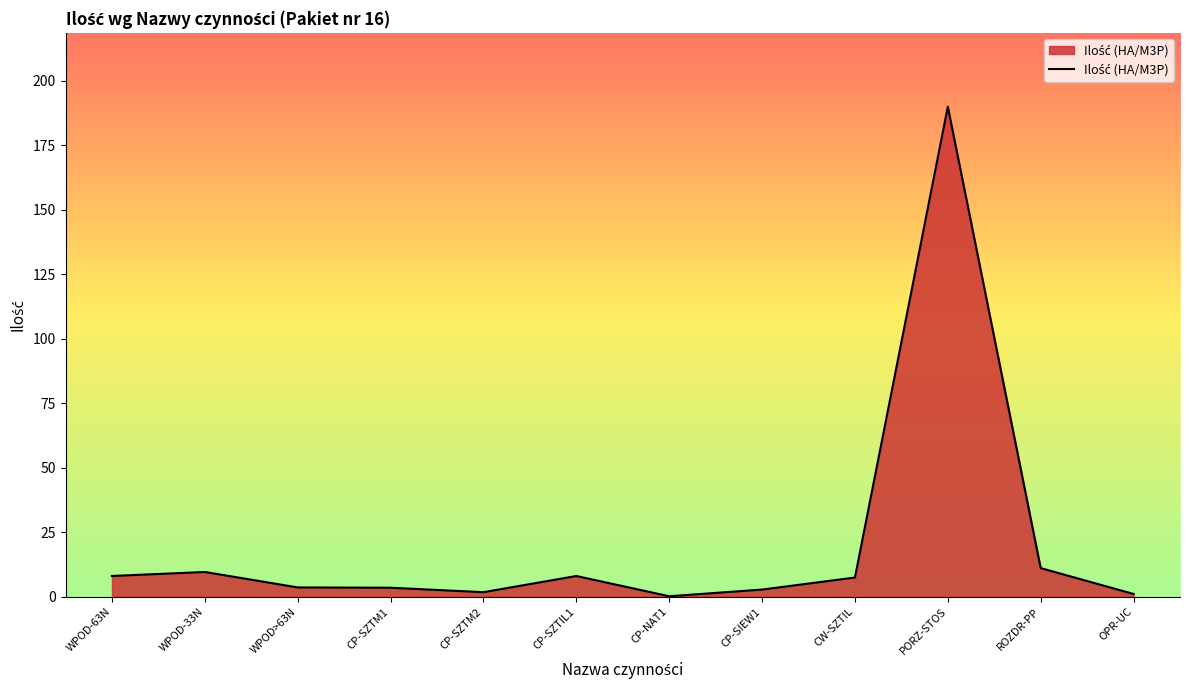

Which has a higher value, WPOD-63N or CP-SIEW1?

WPOD-63N